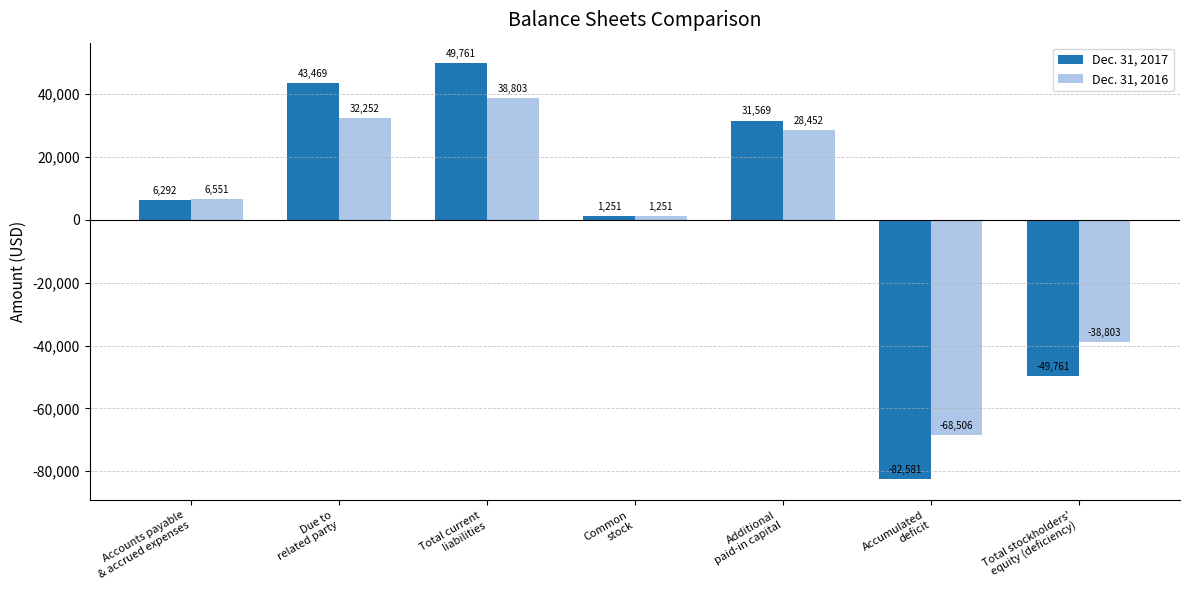

Which series changed the most between Accounts payable
& accrued expenses and Common
stock?

Dec. 31, 2016